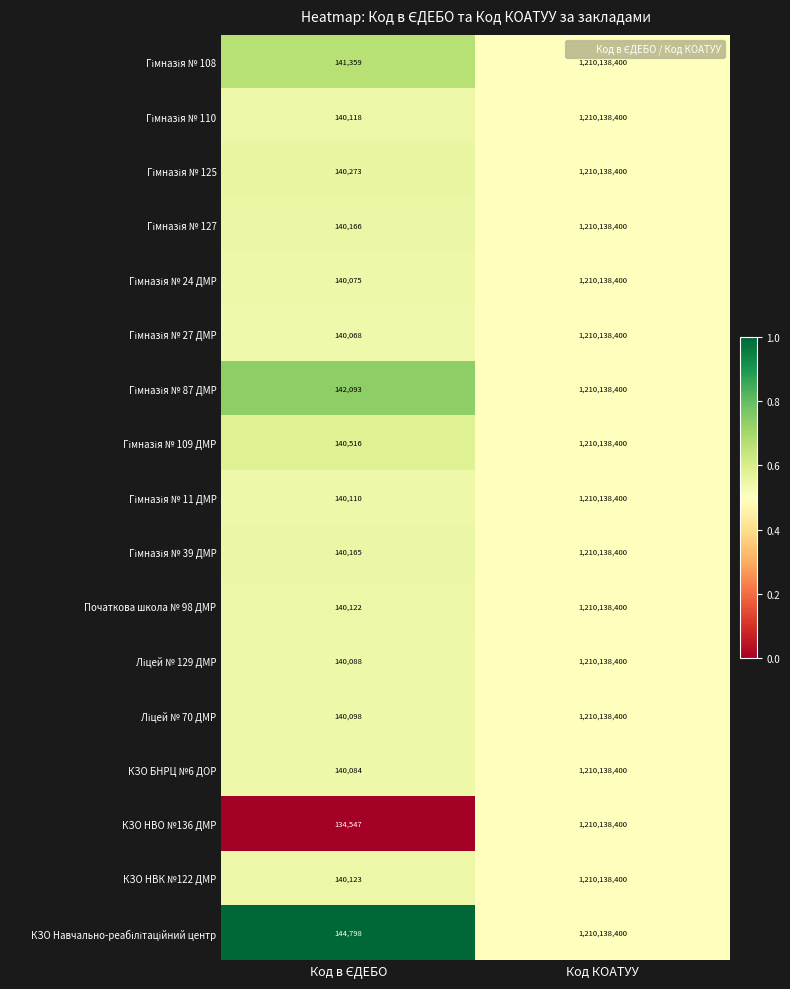

True or false: КЗО БНРЦ №6 ДОР has a value of 481669129 at Код КОАТУУ.

False